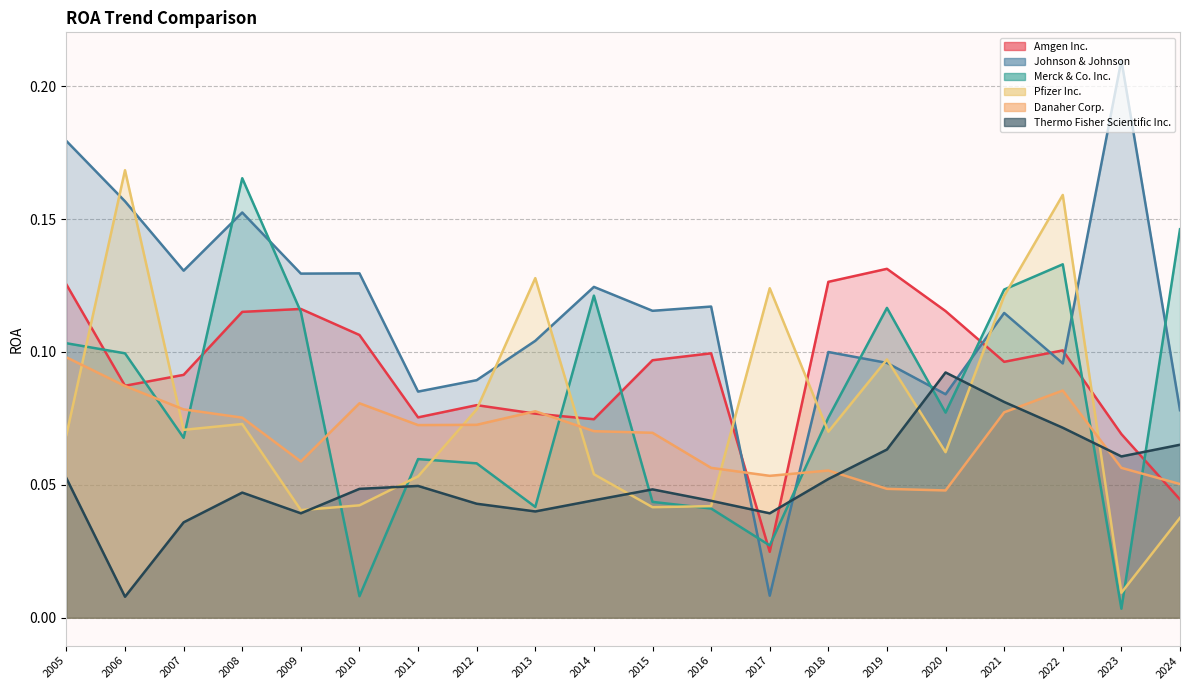

At which category does Danaher Corp. reach its first local peak?

2010